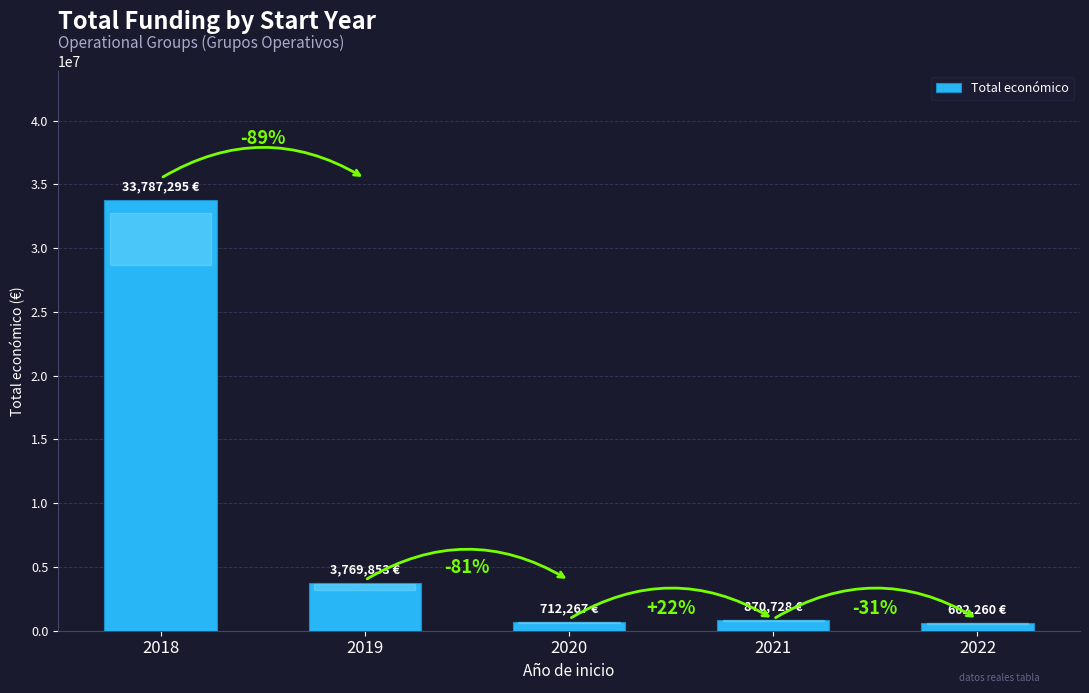

Does the chart contain any negative values?

No